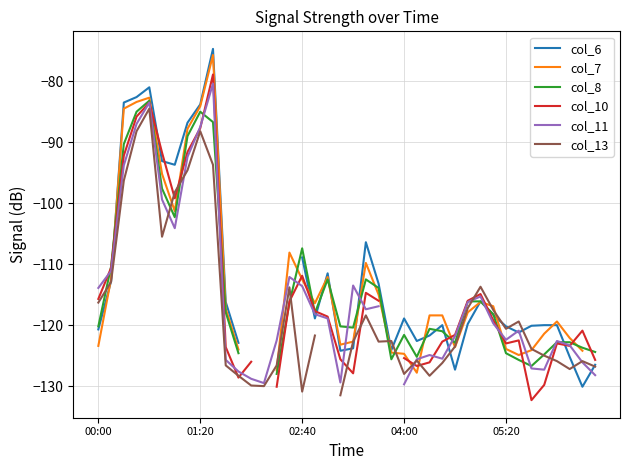

What is the minimum value shown in the chart?

-132.3